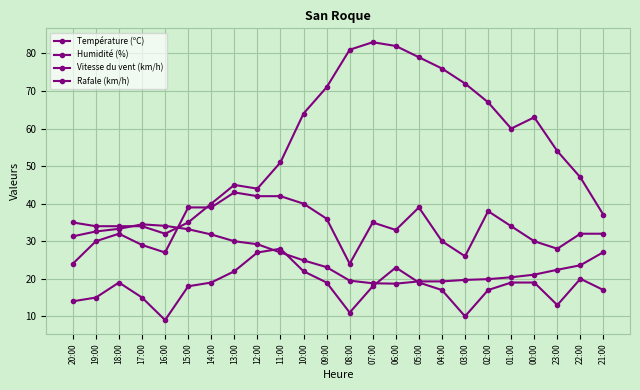

Is this an area chart (filled region under the line)?

No